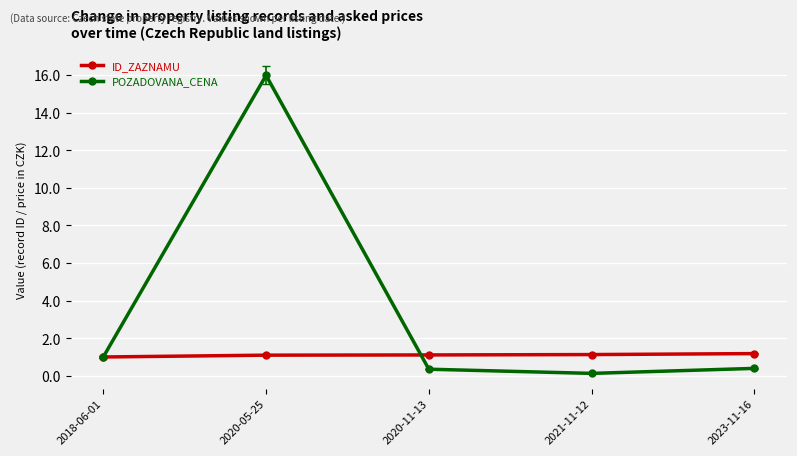

What is the value of the ID_ZAZNAMU point at the 2nd from the left?

1.1